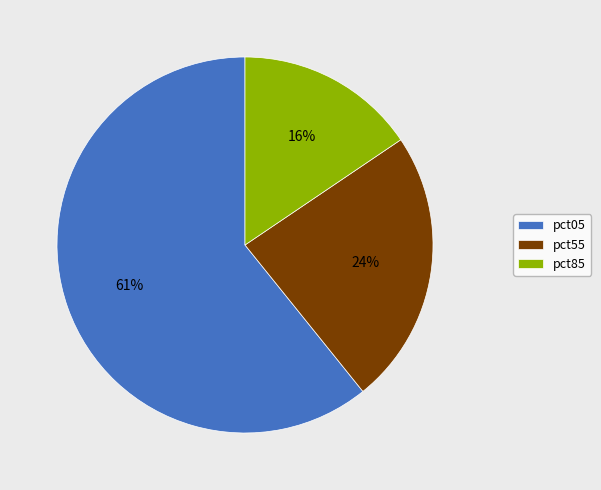

Do pct55 and pct05 together represent more than half of the pie?

Yes